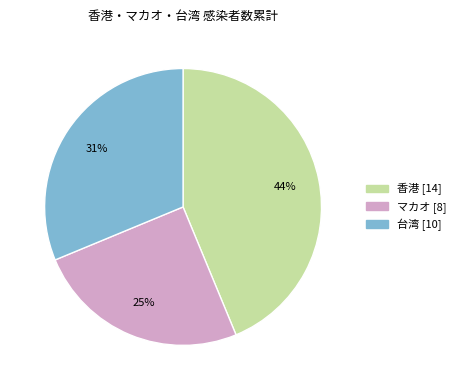

To the nearest percent, what portion does マカオ represent?

25%